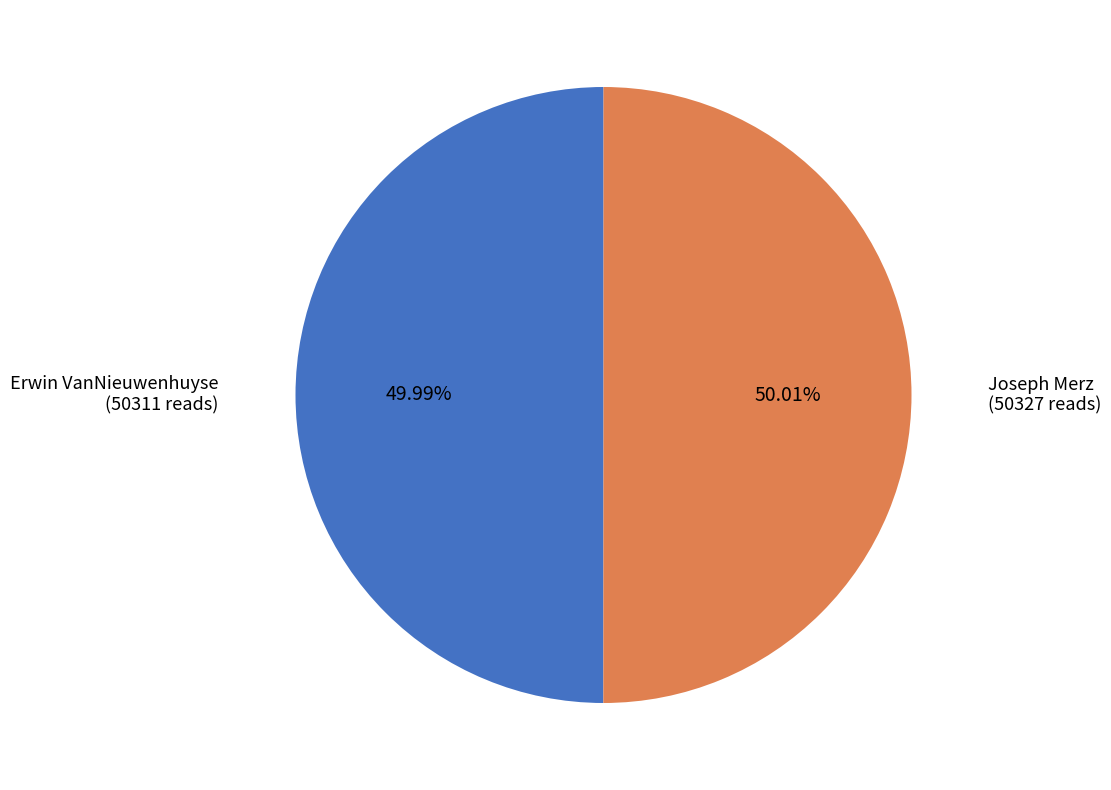

Do Joseph Merz and Erwin VanNieuwenhuyse together represent more than half of the pie?

Yes